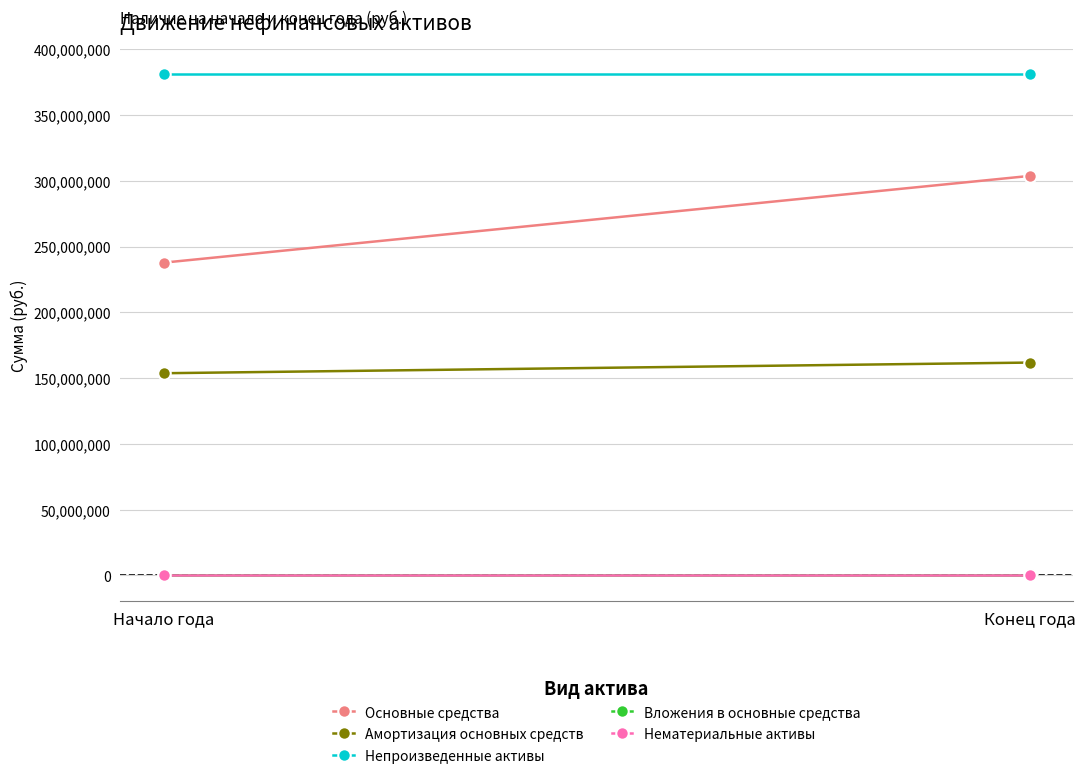

What is the average value of the Непроизведенные активы series?

381013728.6